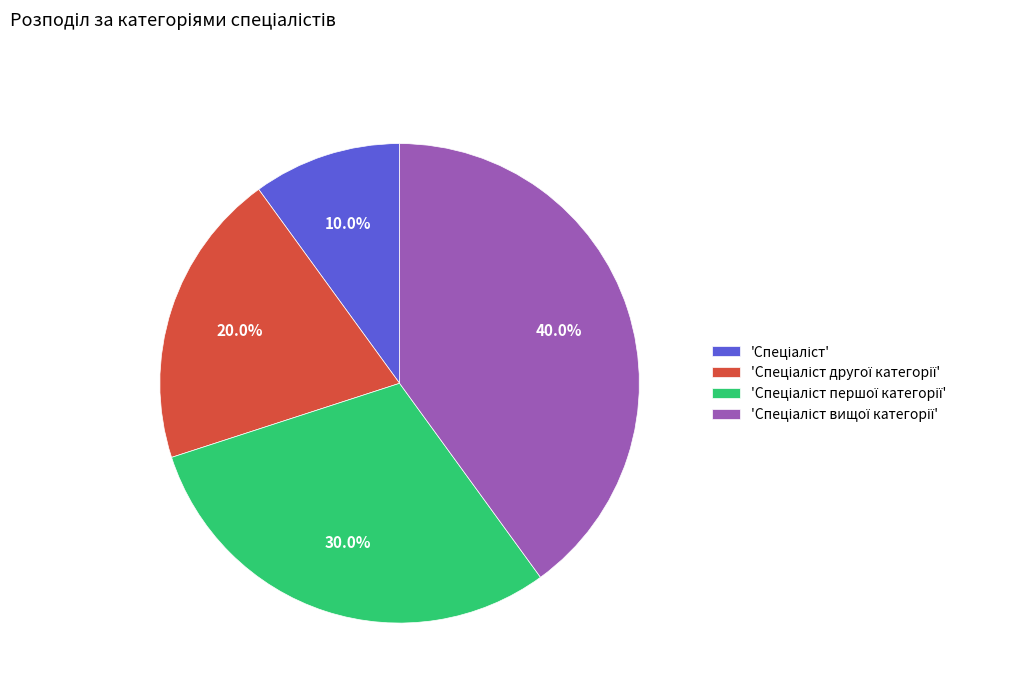

Does any single category account for the majority?

No